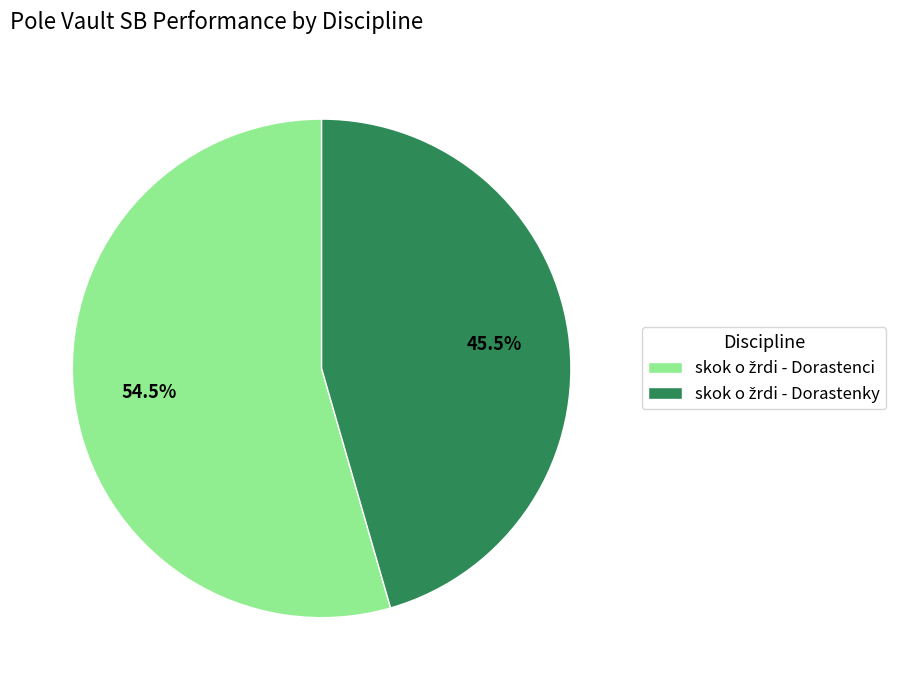

Is there any slice that represents more than half of the pie?

Yes